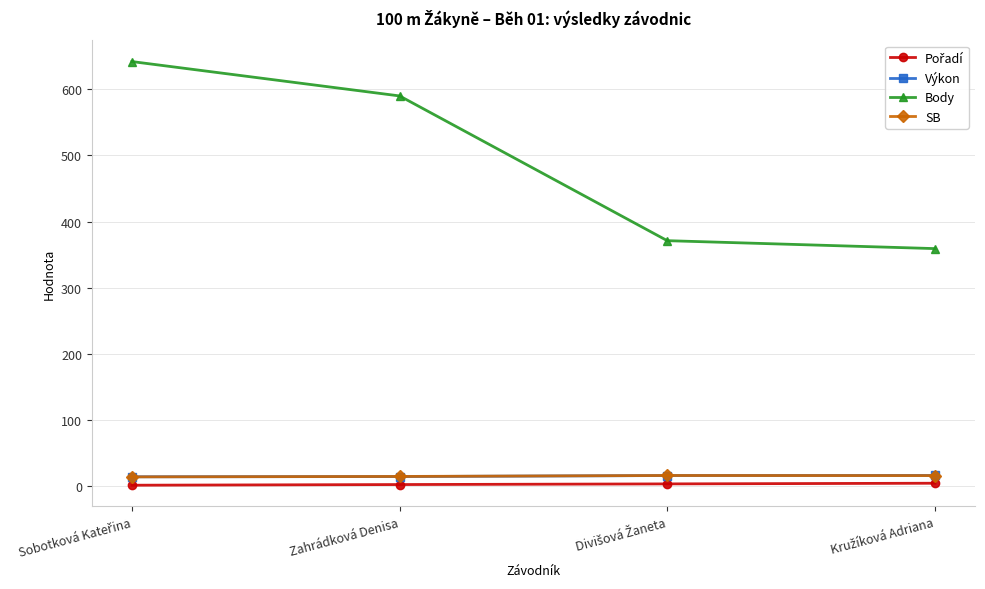

What is the label of the 2nd point from the left?

Zahrádková Denisa